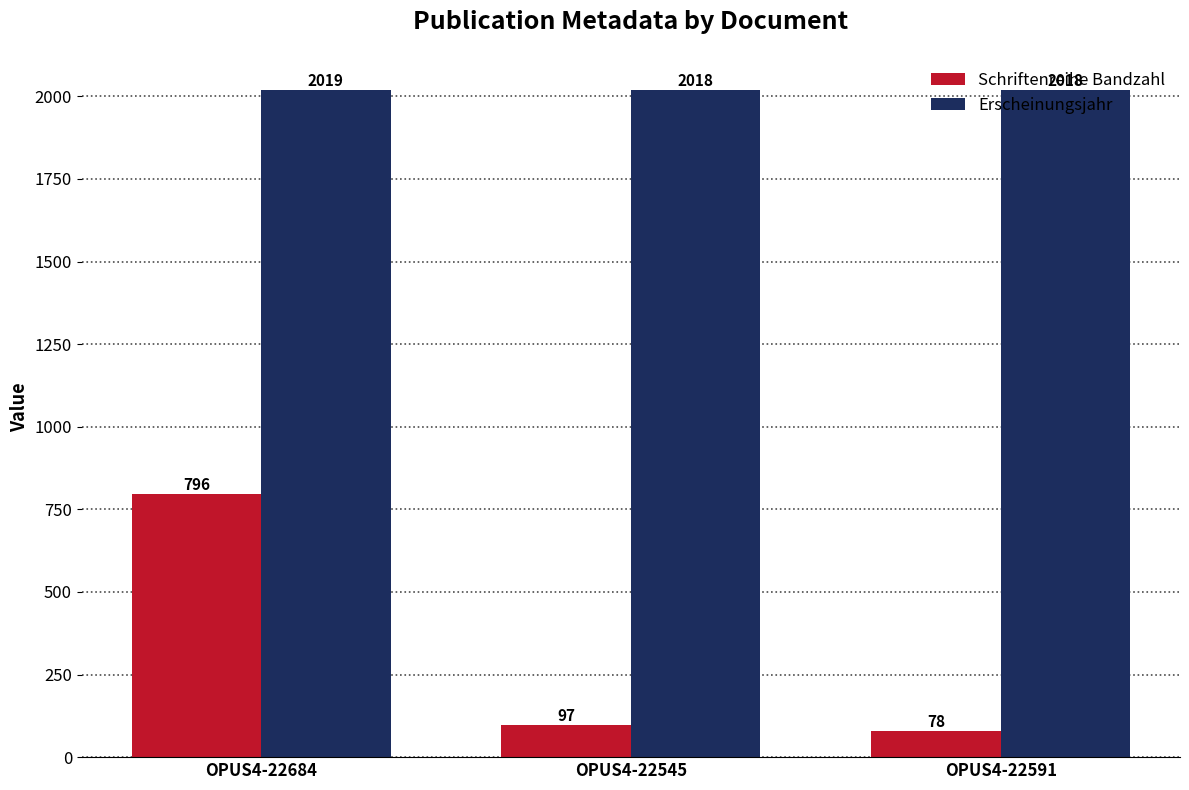

What is the smallest value displayed?

78